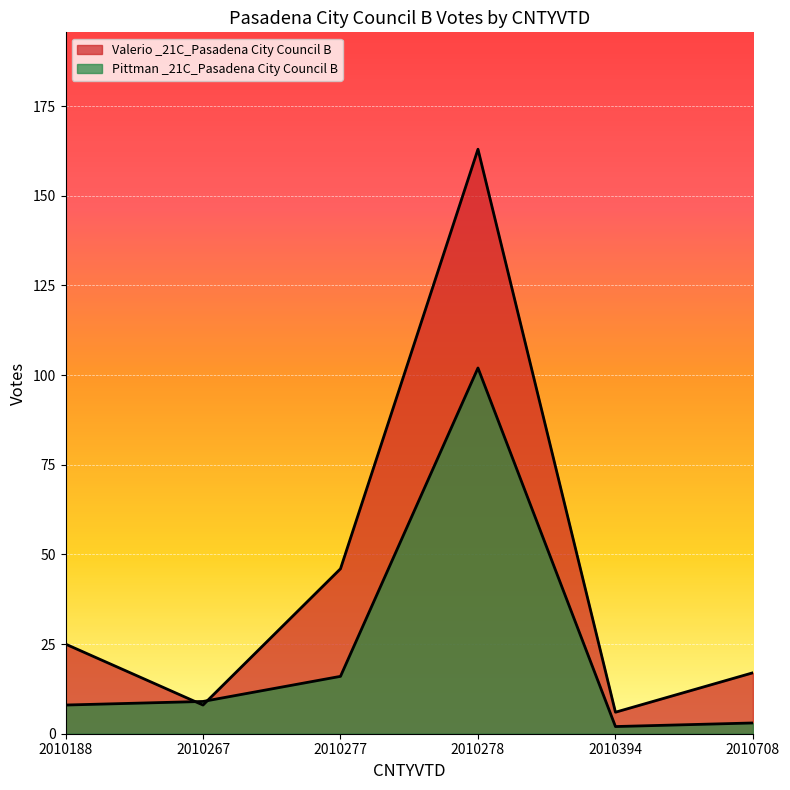

Is the value of Pittman _21C_Pasadena City Council B at 2010708 greater than the value of Valerio _21C_Pasadena City Council B at 2010277?

No